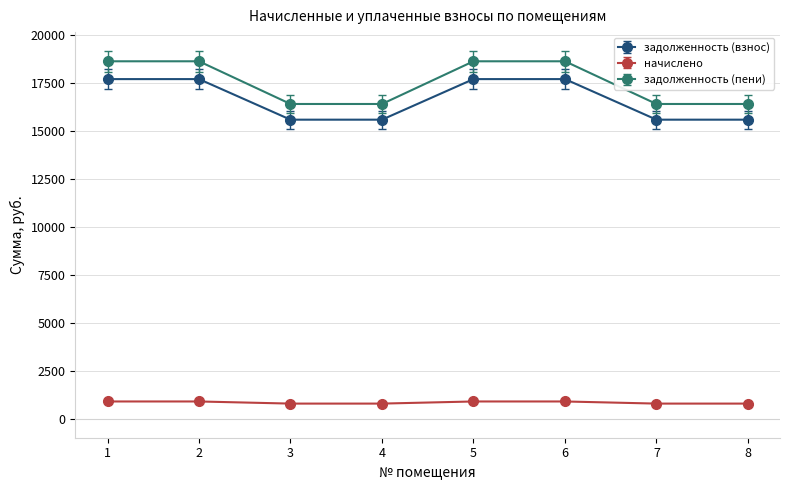

What value does the задолженность (пени) series have at 4?

16408.8